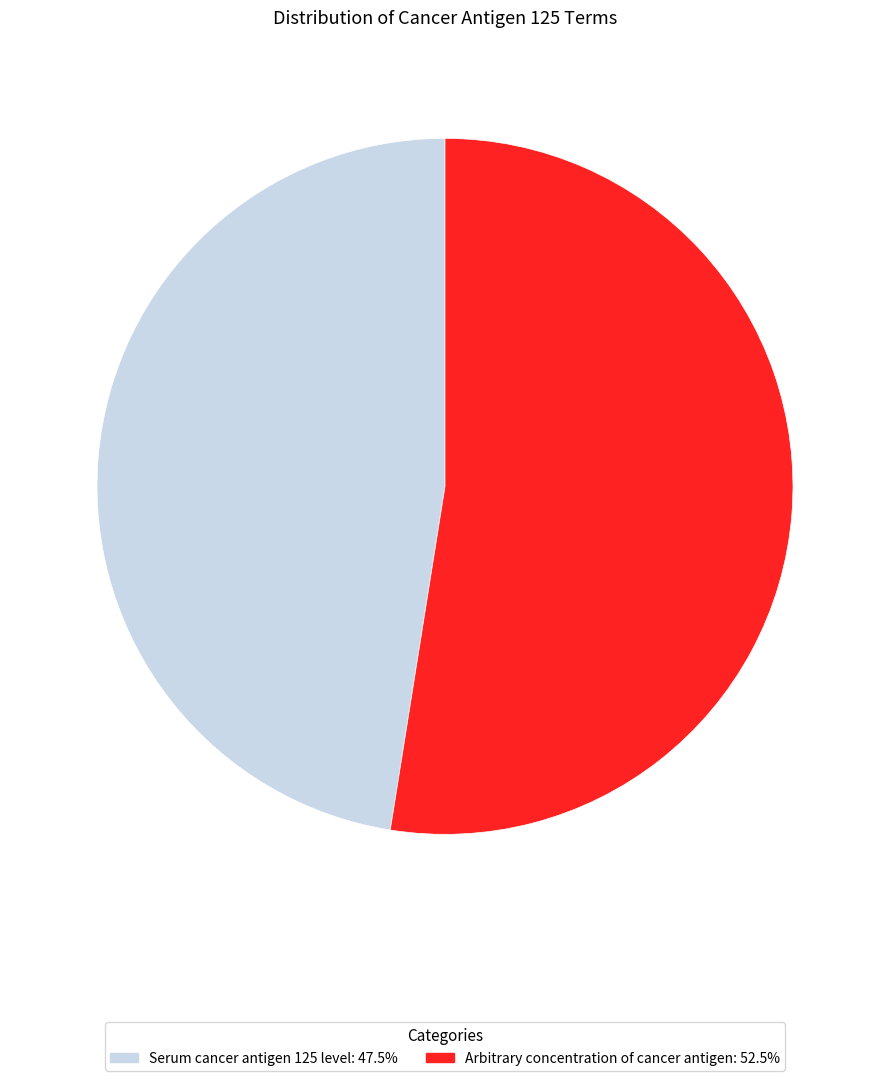

How many slices are in this pie chart?

2